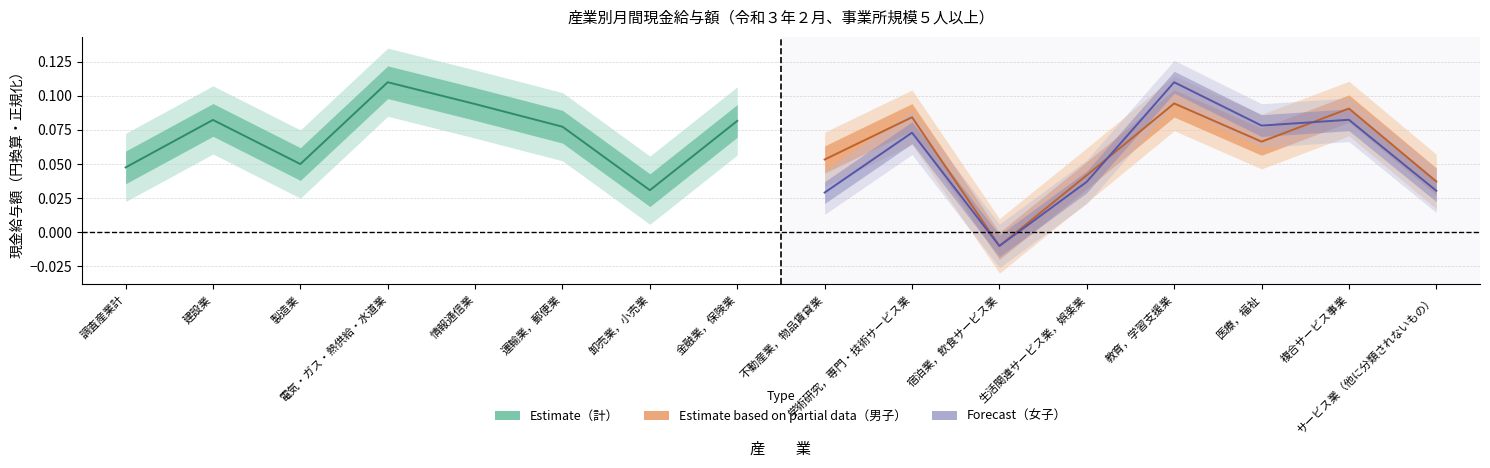

How many distinct data groups are displayed?

3